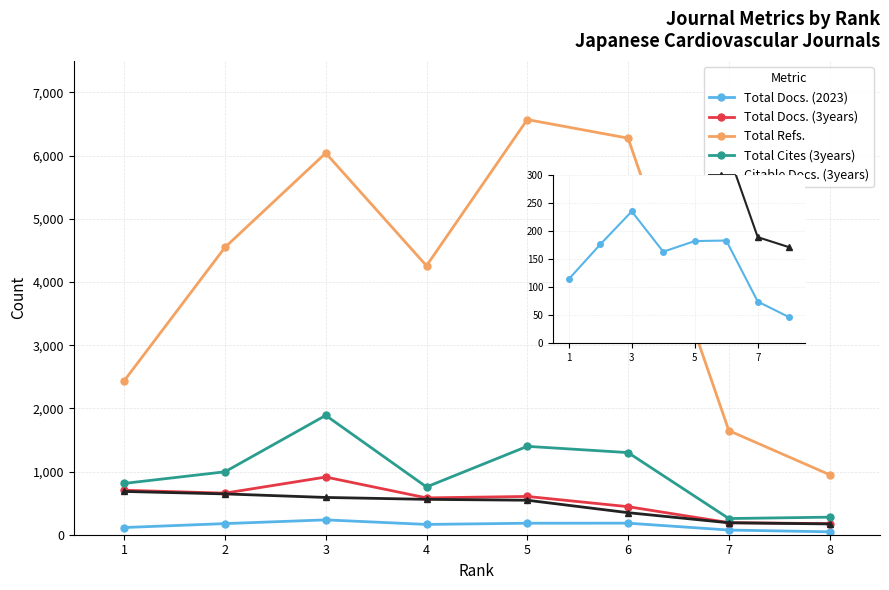

At which category does Total Docs. (3years) reach its first local valley?

2